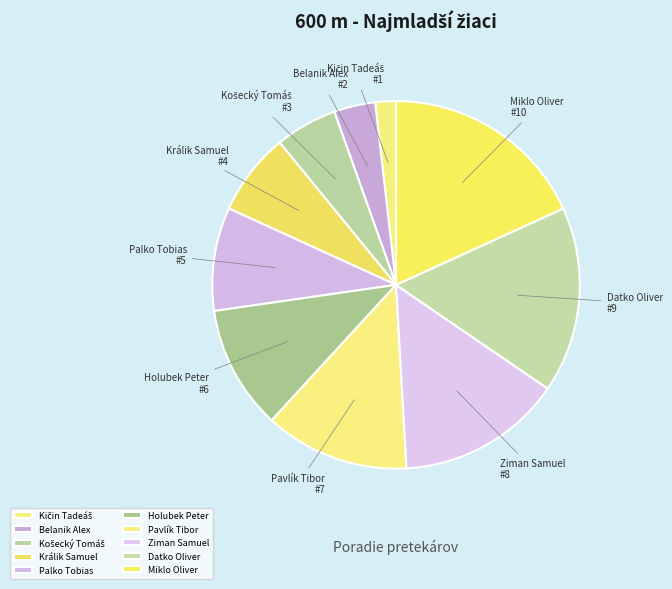

Which slice is the largest?

Miklo Oliver